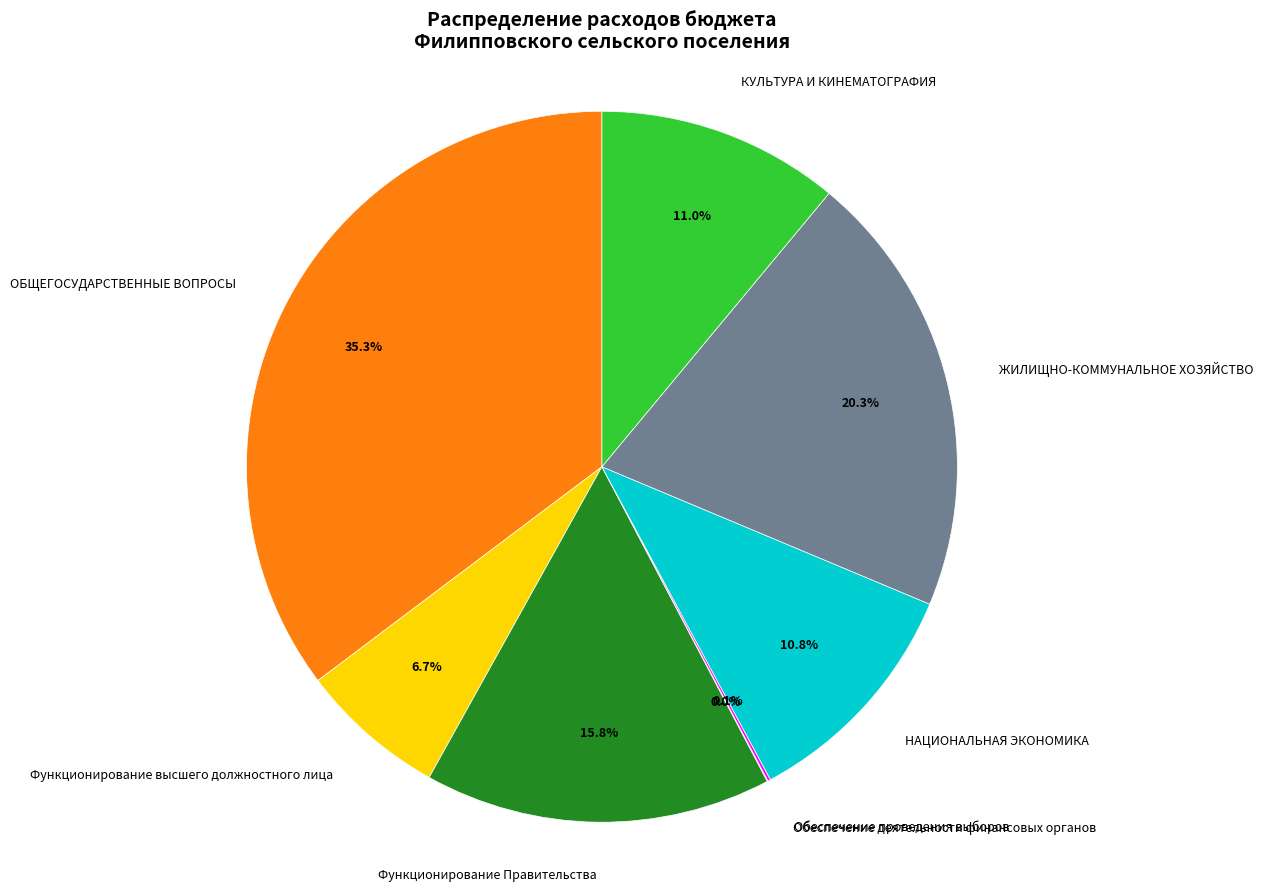

Is there any slice that represents more than half of the pie?

No